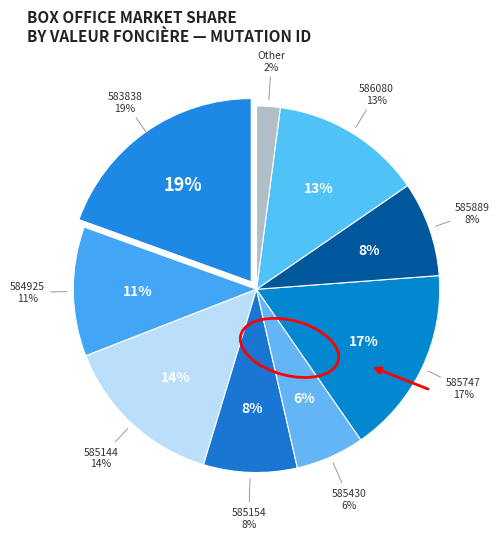

Is there any slice that represents more than half of the pie?

No